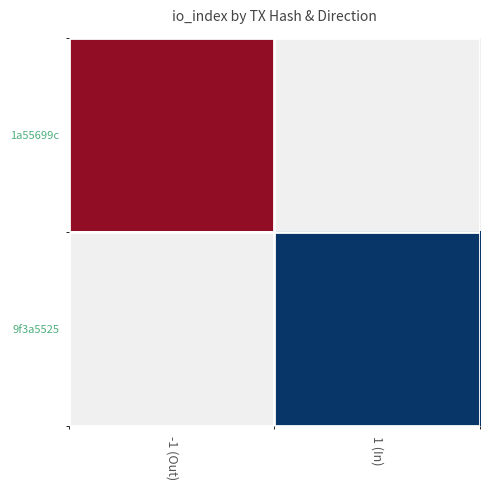

Which category has the highest value in the 9f3a5525 series?

-1 (Out)